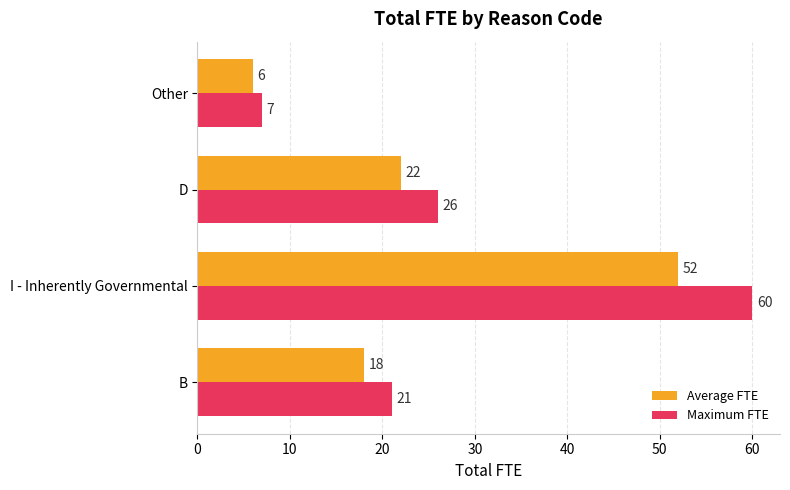

Between D and Other, which series saw the biggest shift?

Maximum FTE